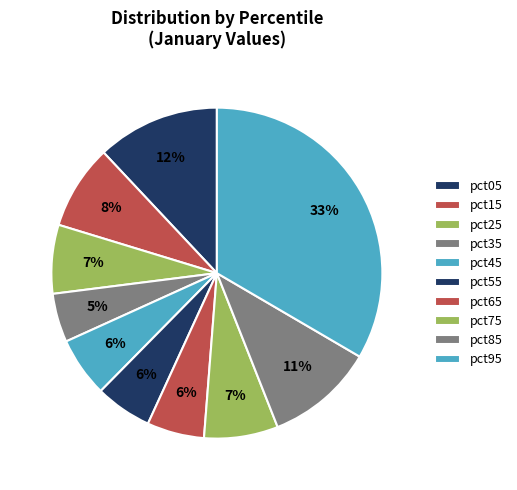

What percentage is the pct65 slice, to the nearest percent?

6%